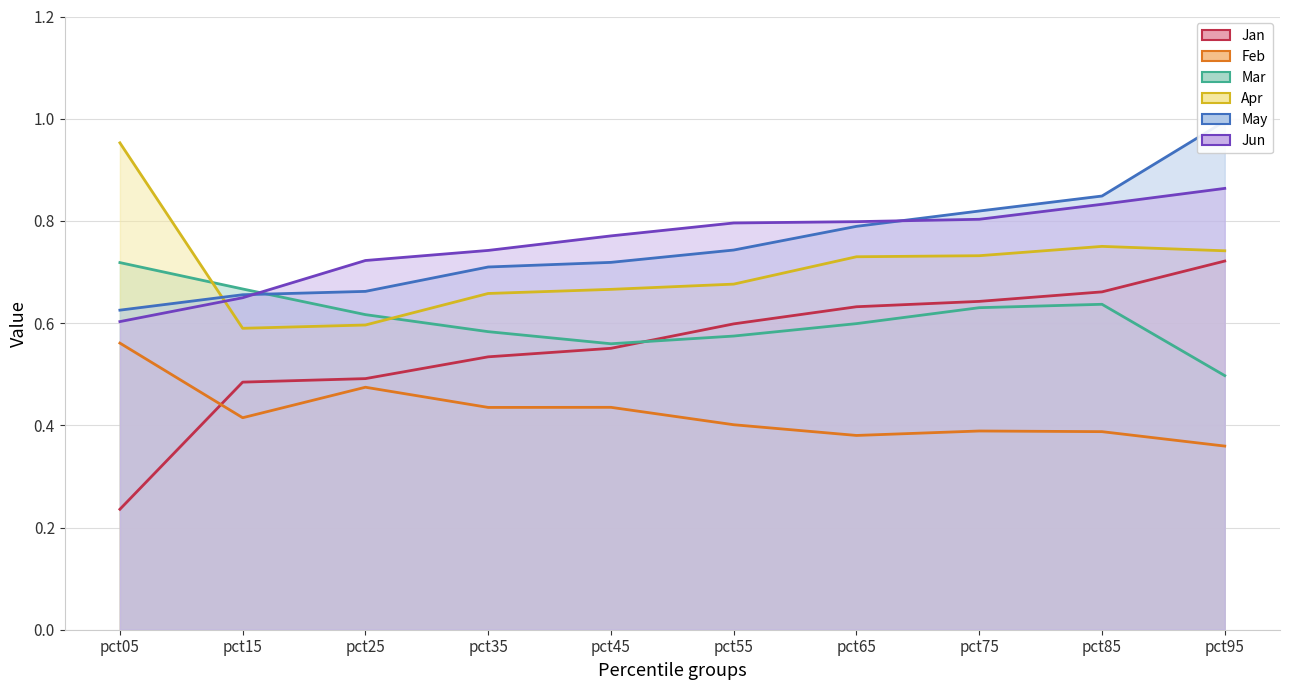

True or false: Mar has a value of 0.6 at pct25.

True